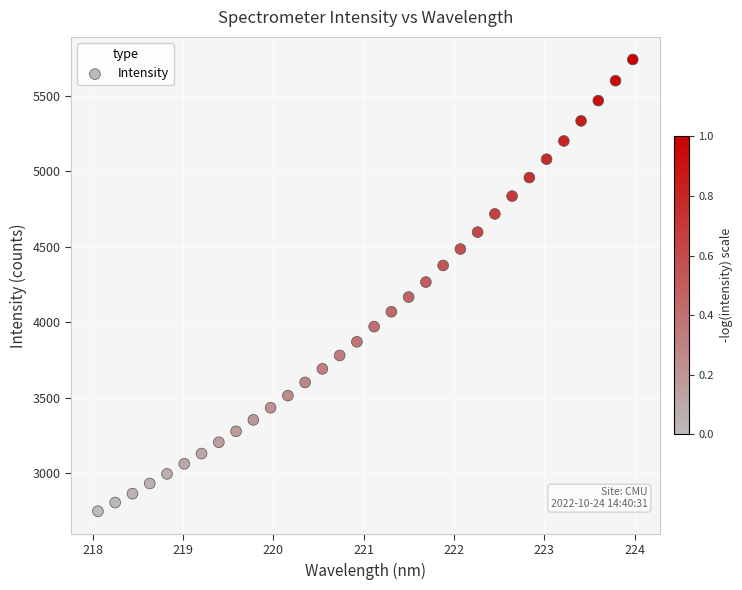

What is the range of X values (max minus min)?

5.9